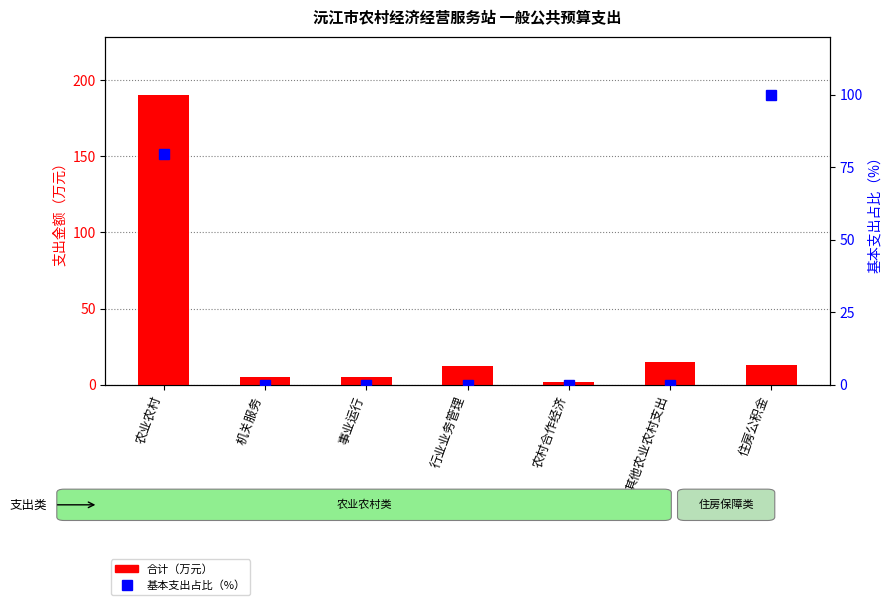

List the series in order of their peak value, lowest first.

基本支出占比（%）, 合计（万元）